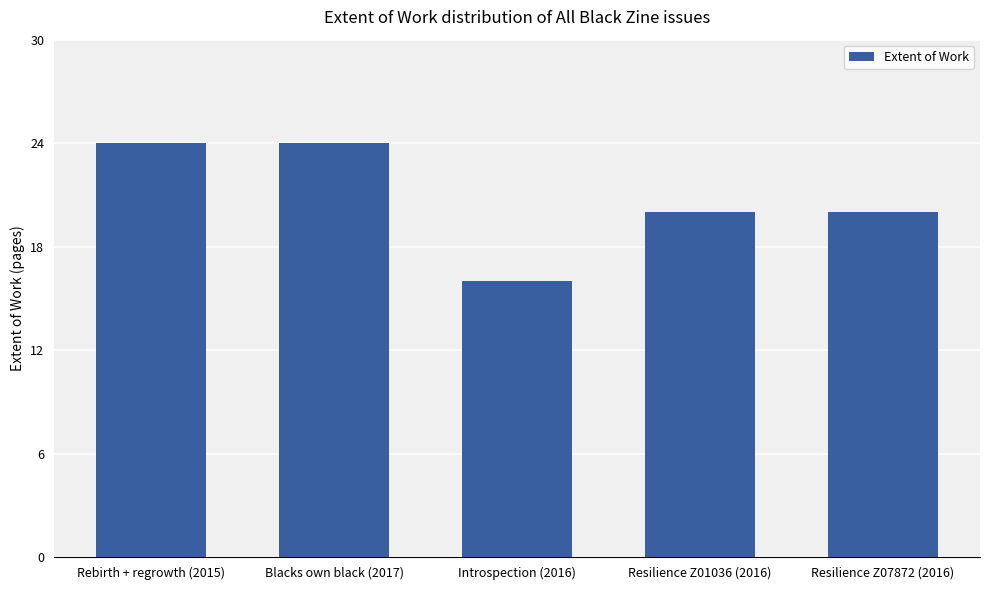

Reading right to left, list all the values displayed in this chart.

Resilience Z07872 (2016)=20	Resilience Z01036 (2016)=20	Introspection (2016)=16	Blacks own black (2017)=24	Rebirth + regrowth (2015)=24